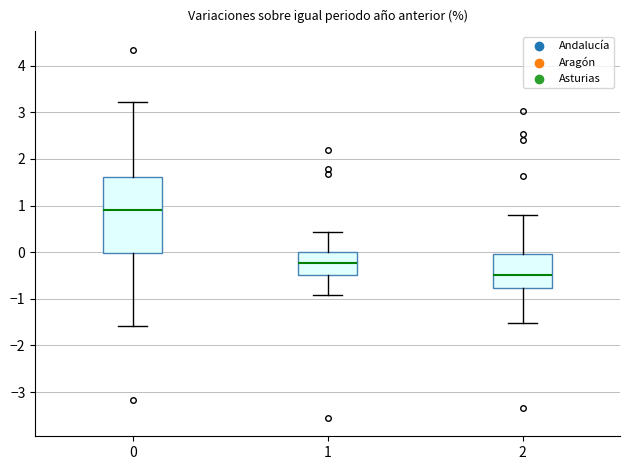

Where is the upper edge of the box at x = 2 on the y-axis? The values are not printed on the chart, so give them approximately, as read against the axis.

0.0